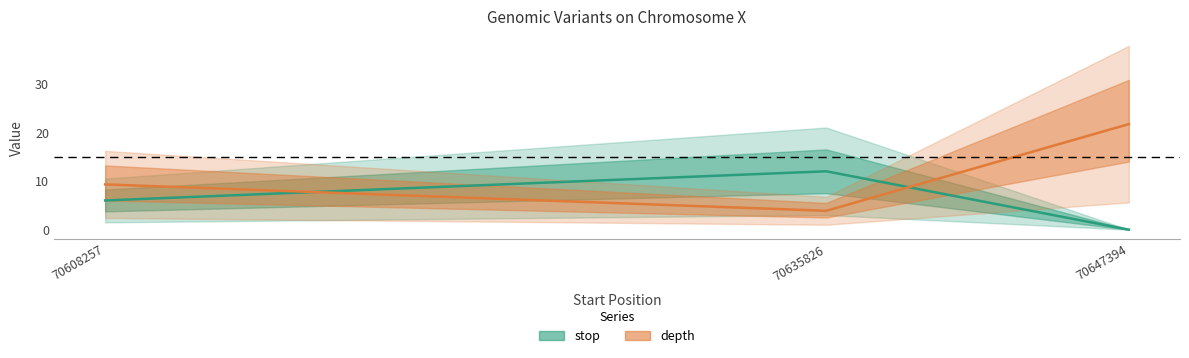

Which series has the largest total across all categories?

depth